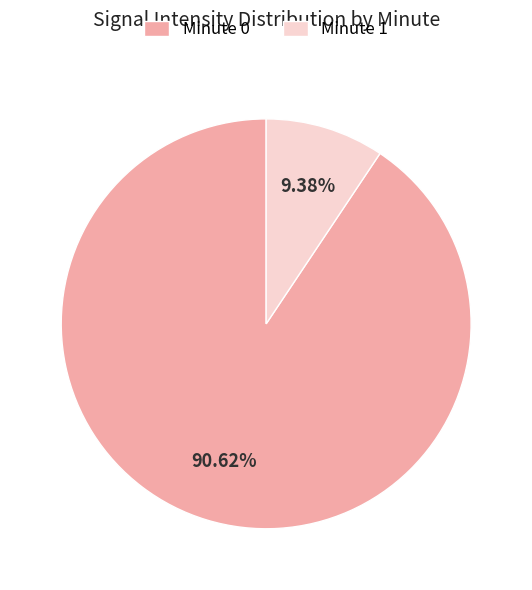

Count the number of slices in the pie.

2